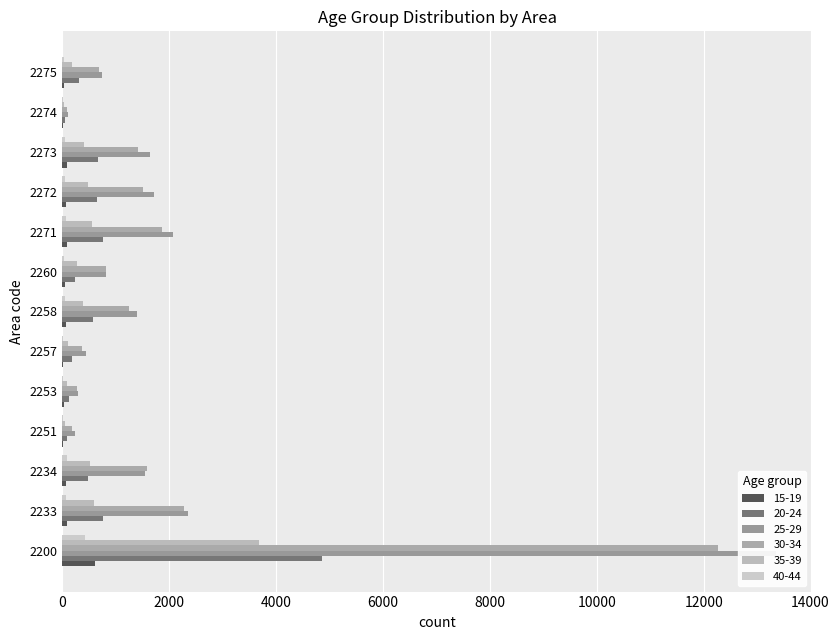

What is the value of the 25-29 bar at the 13th from the left?

746